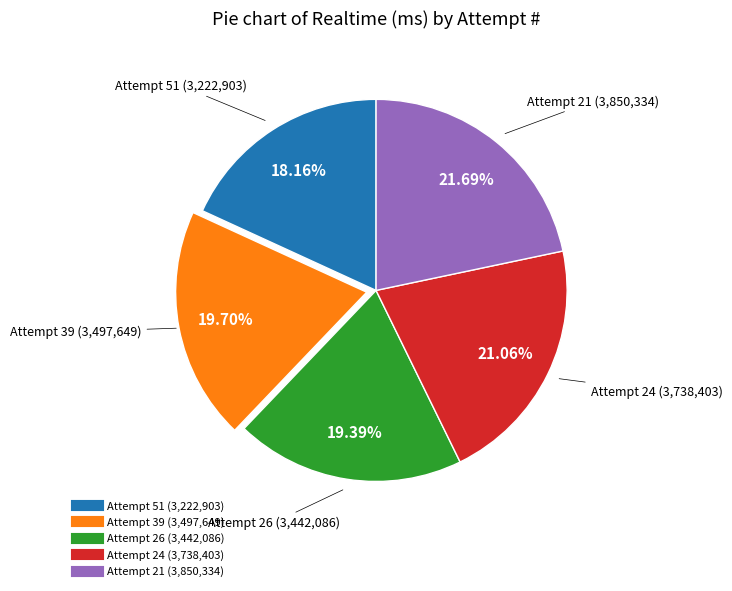

To the nearest percent, what is the difference between the largest and smallest slice percentages?

4%